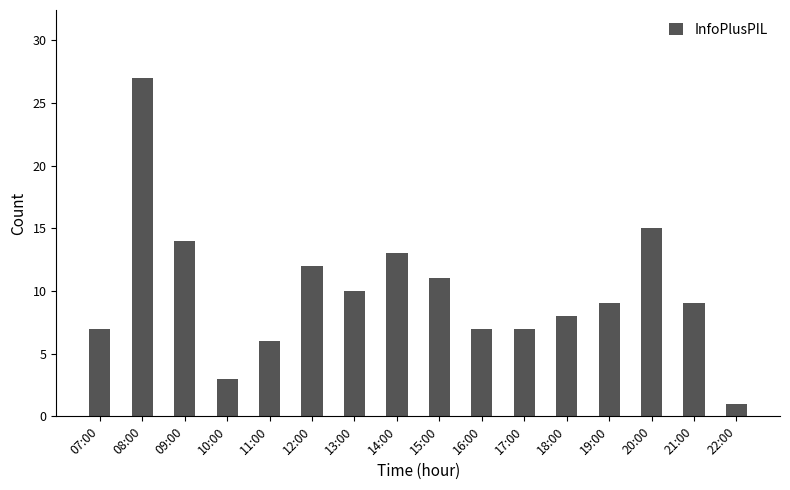

What position from the right is 18:00?

5